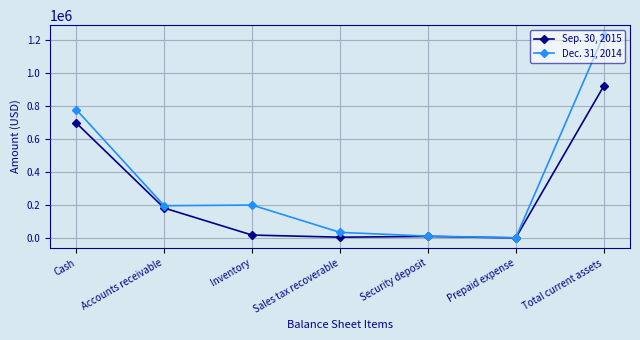

What is the greatest value displayed?

1227039